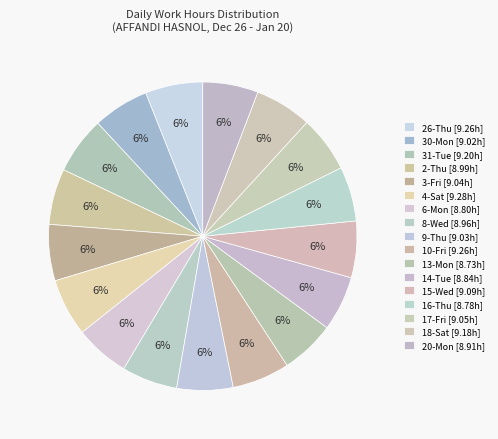

How many slices are in this pie chart?

17